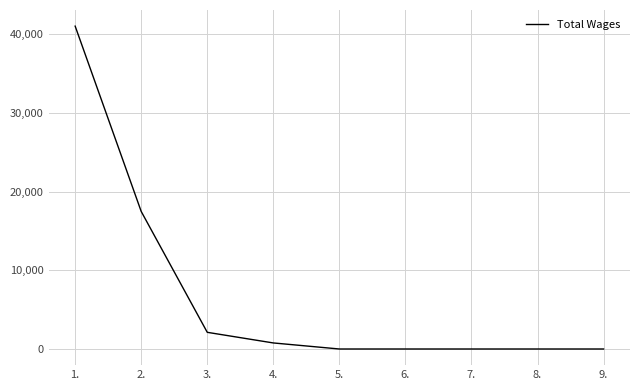

What is the difference between the maximum and minimum values?

41000